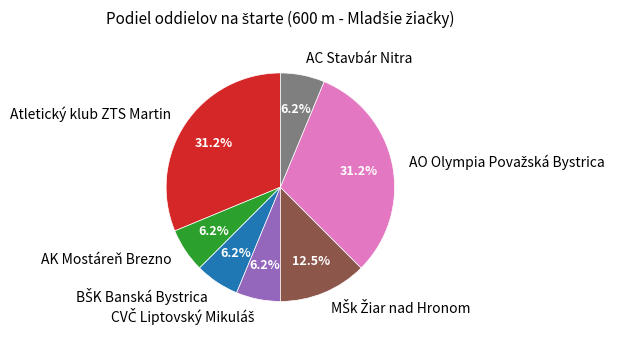

Is there a majority slice in this chart?

No